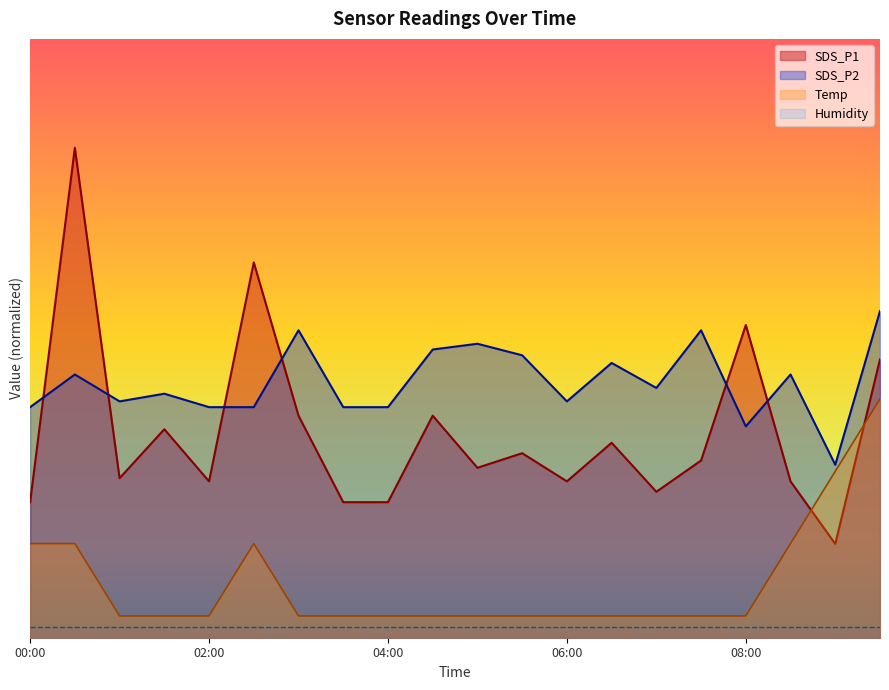

Where is SDS_P1 nearest to the value 2?

03:00